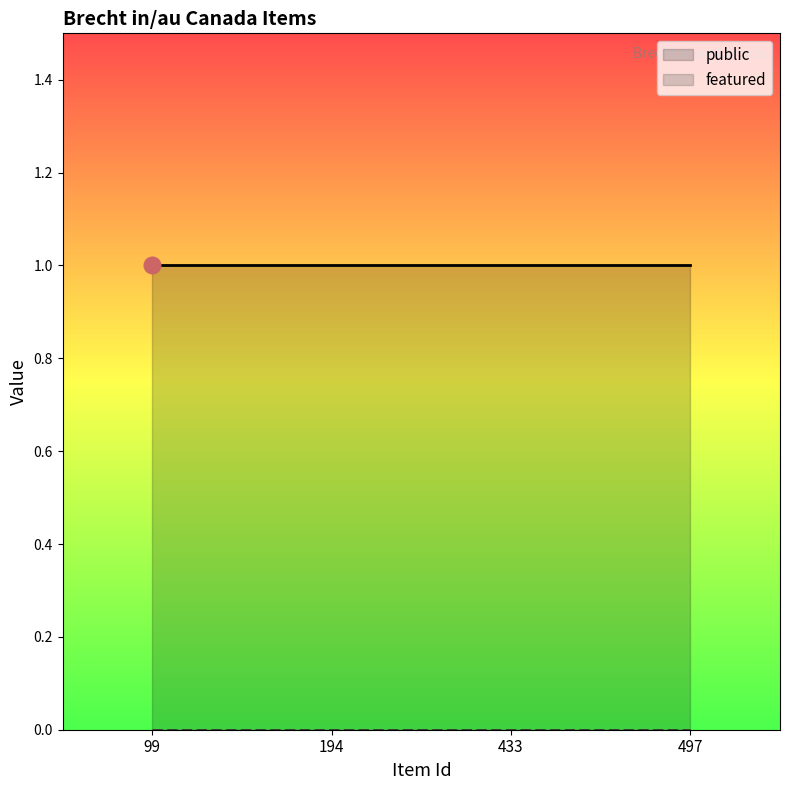

Reading right to left, what are all the values shown in this chart?

public: 497=1	433=1	194=1	99=1
featured: 497=0	433=0	194=0	99=0